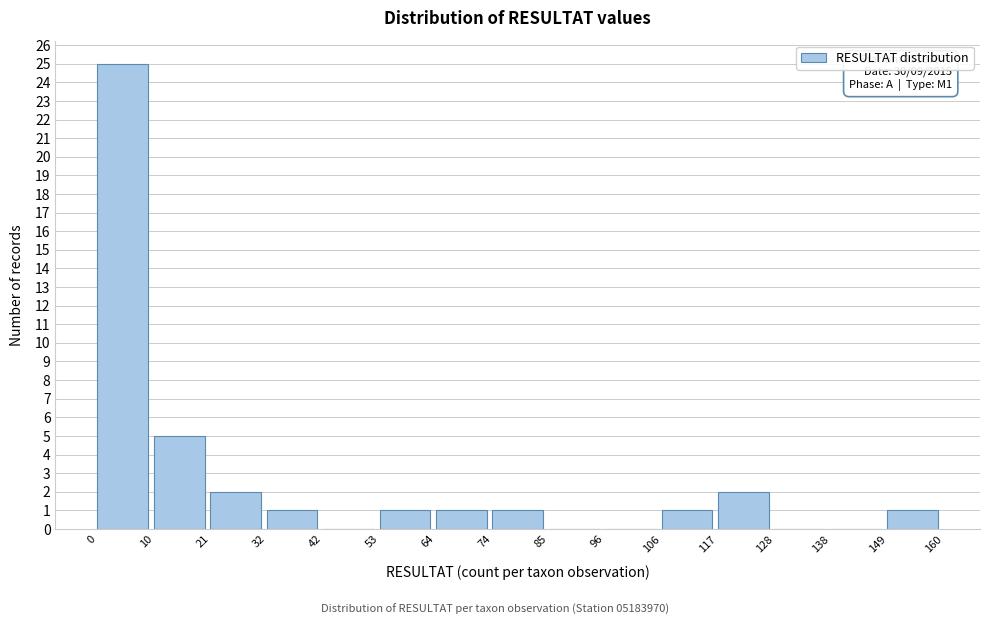

Over which range of the x-axis is the bar tallest?

0 to 10